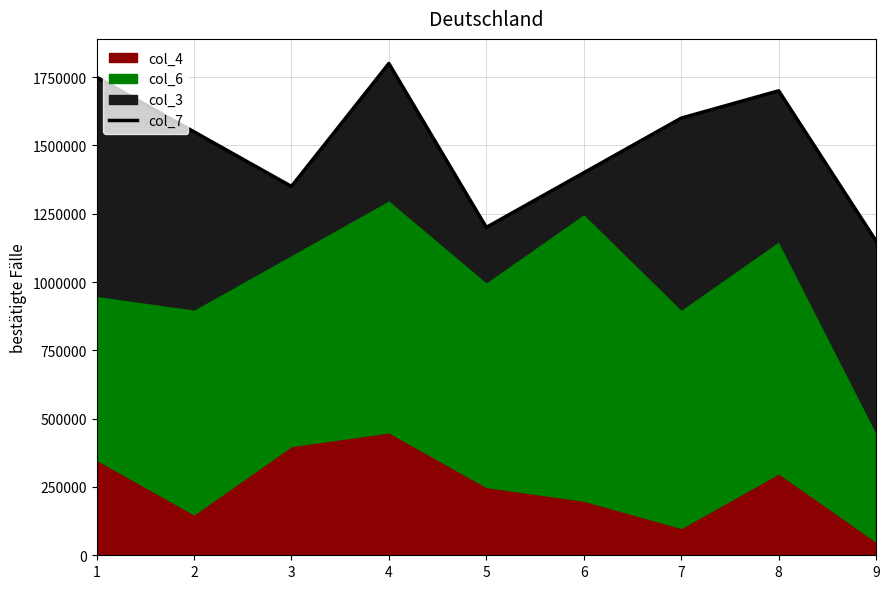

Which has a higher value, 9 or 7?

7